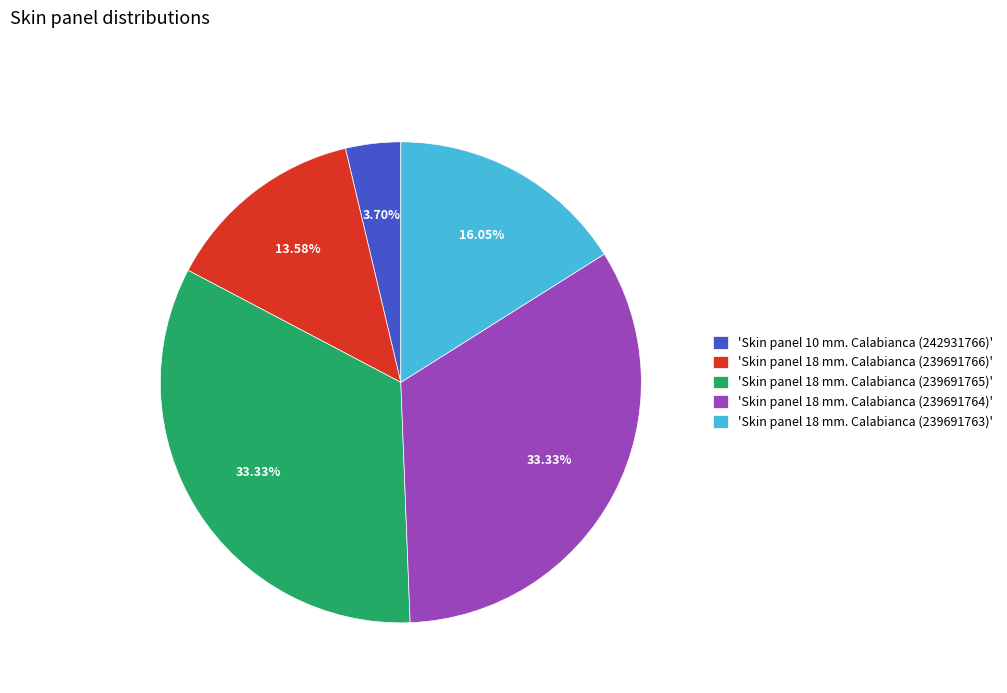

What is the smallest slice in the pie chart?

'Skin panel 10 mm. Calabianca (242931766)'